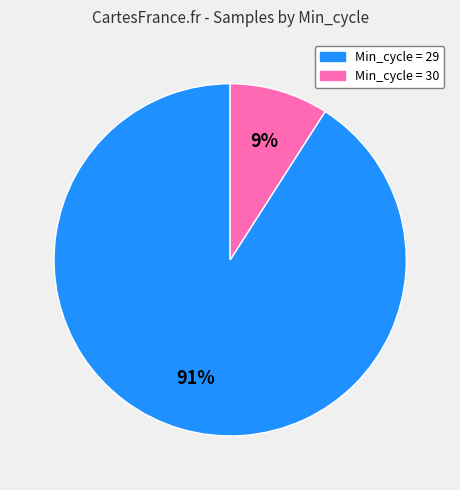

To the nearest percent, what is the average slice percentage?

50%